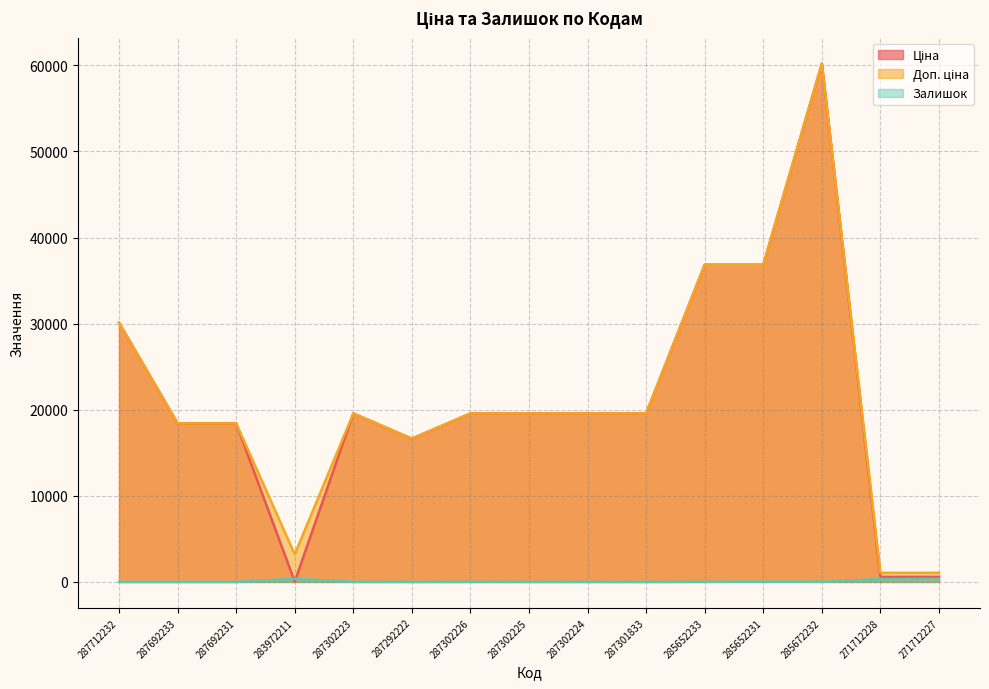

Which series changed the most between 287712232 and 287692231?

Ціна